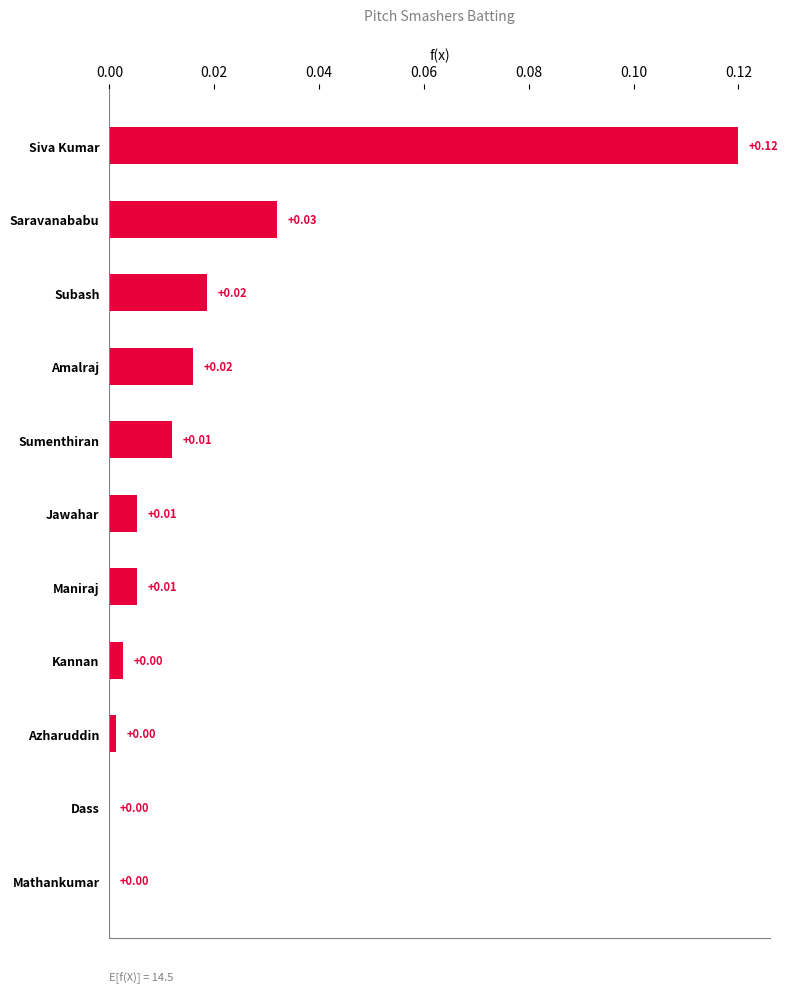

Which has a higher value, Saravanababu or Jawahar?

Saravanababu